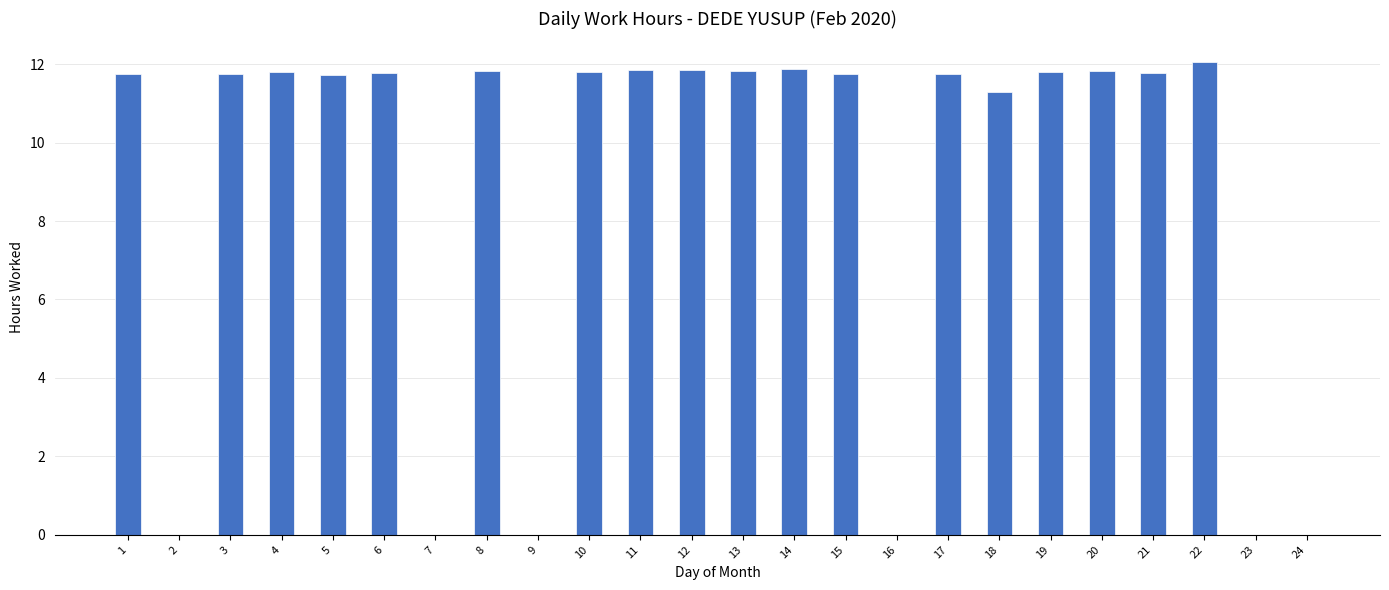

Between 4 and 16, which is larger?

4